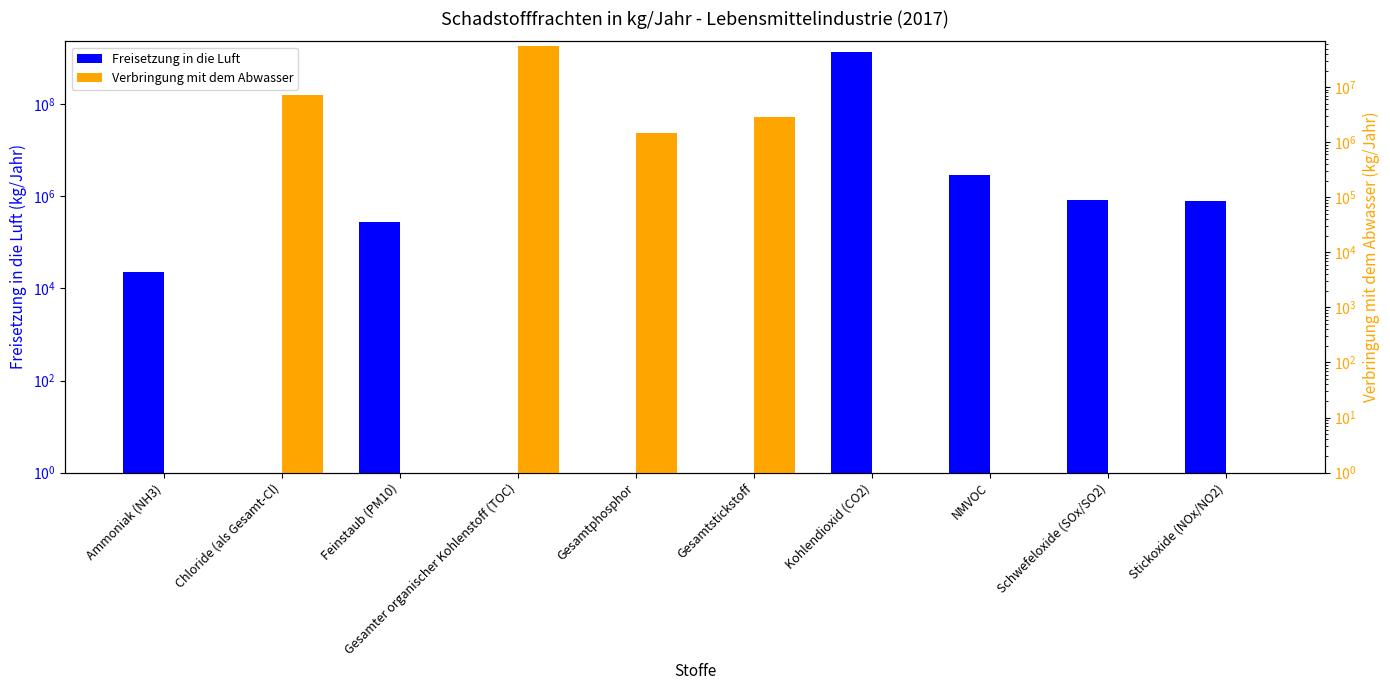

What position from the right is Ammoniak (NH3)?

10